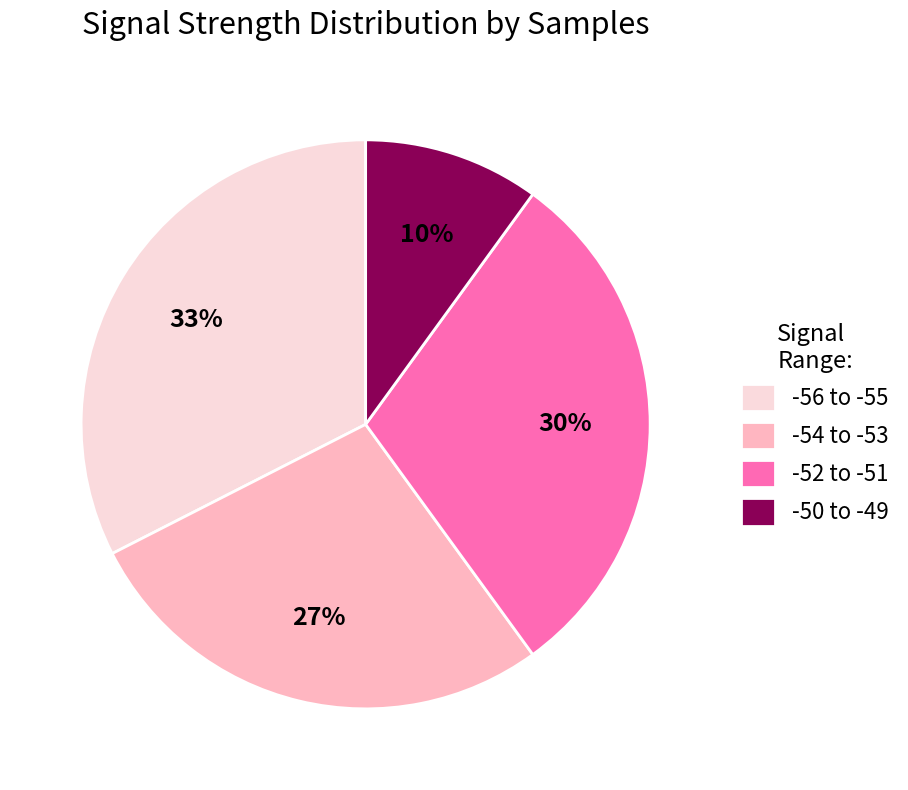

Count the number of slices in the pie.

4